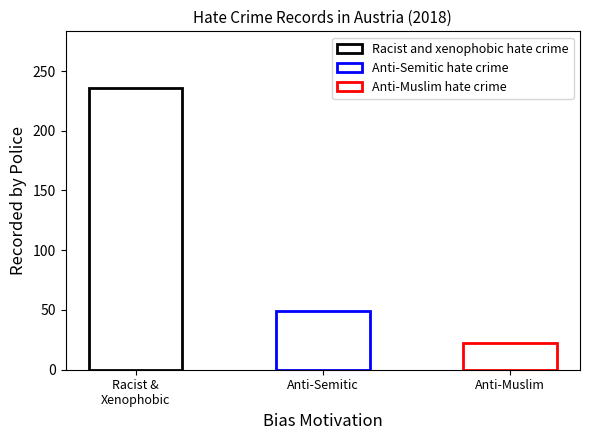

At which category does the chart reach its minimum across all series?

Anti-Muslim hate crime